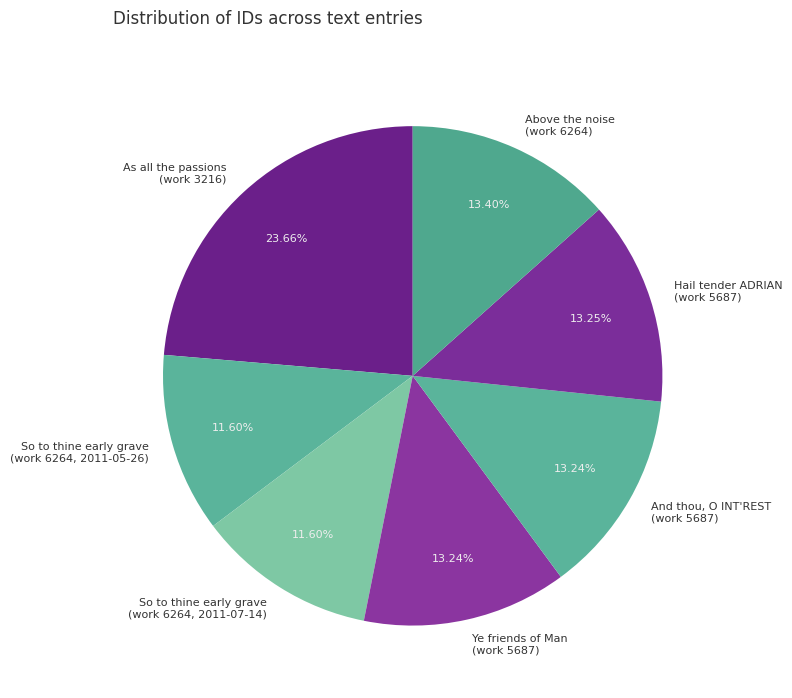

Is there a majority slice in this chart?

No